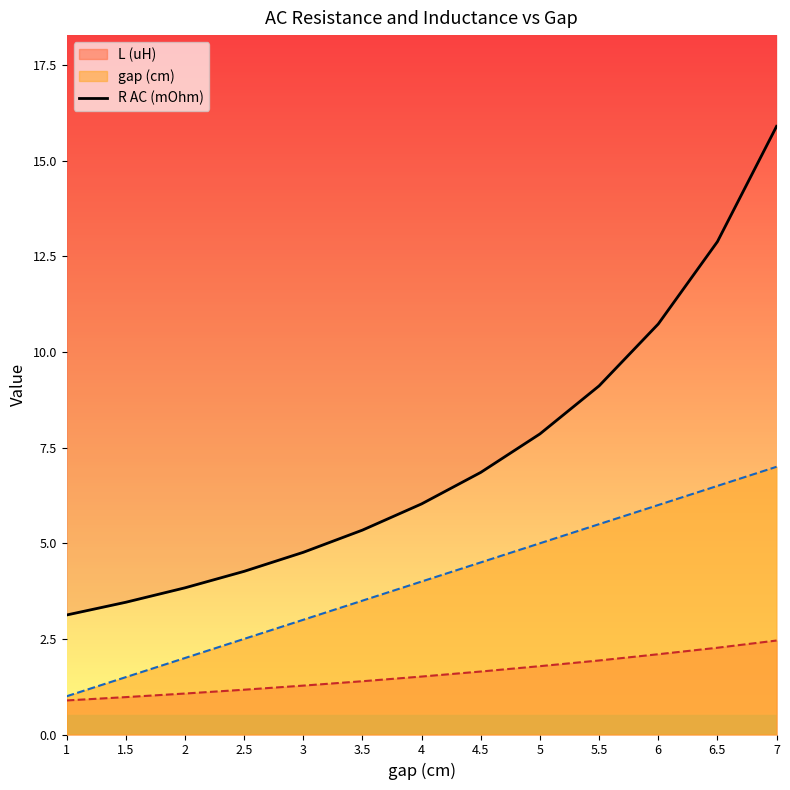

Does the chart display data point markers on the line(s)?

No